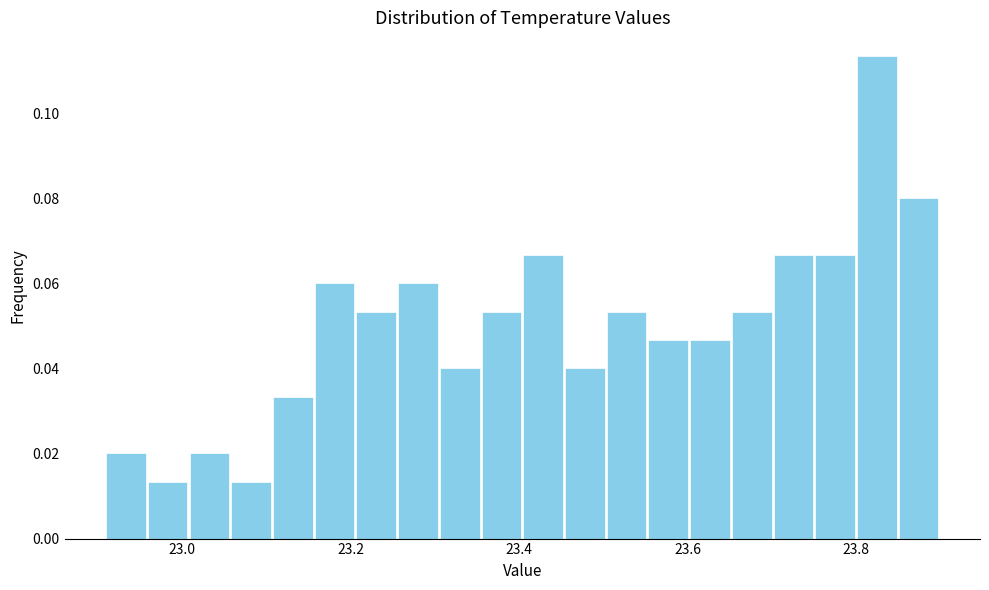

Read against the x-axis, roughly where is the centre of the tallest bar?

23.82